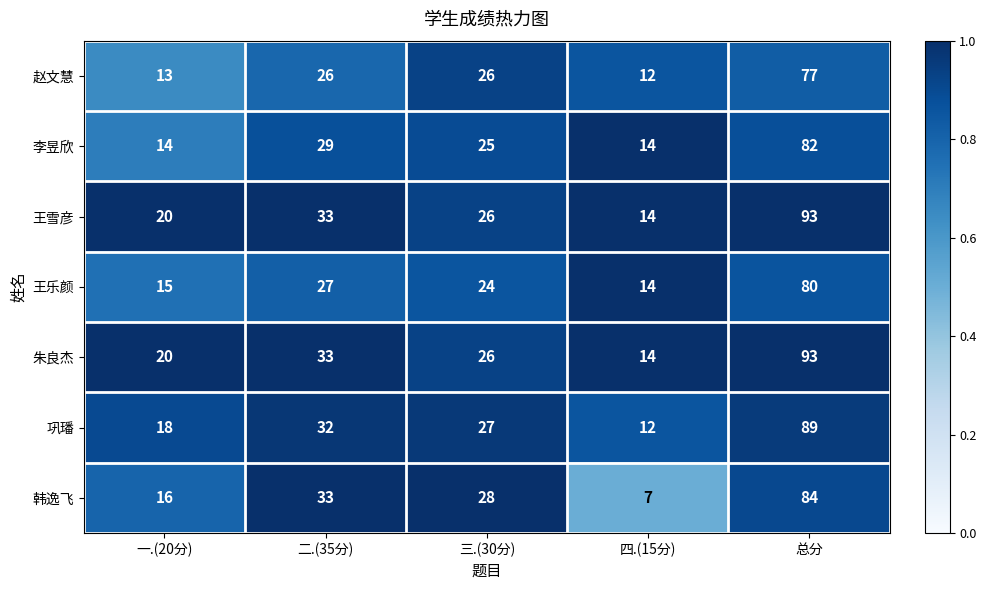

At which category is the sum across all series the highest?

总分